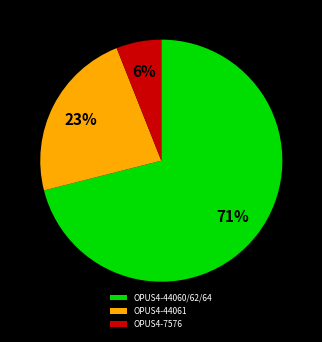

How many segments does this pie chart have?

3